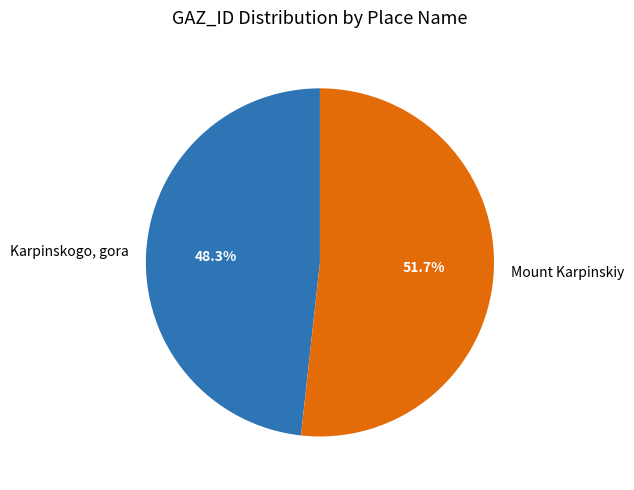

Which category has the smallest portion of the pie?

Karpinskogo, gora